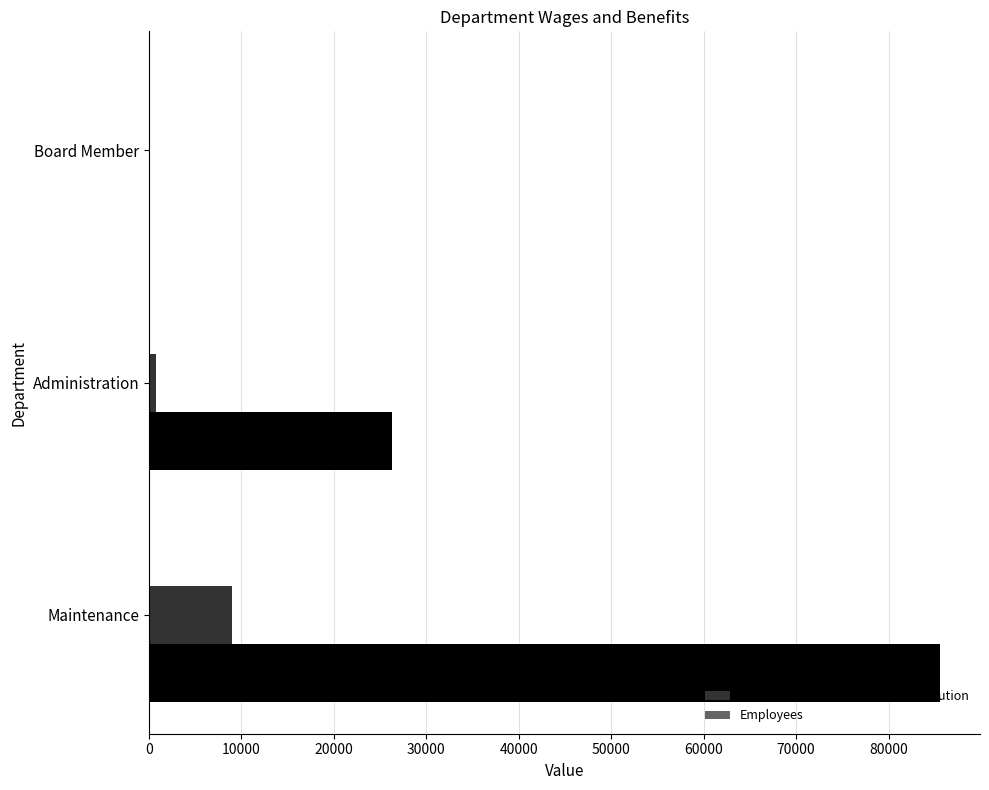

Between Administration and Board Member, which series saw the biggest shift?

Total Wages